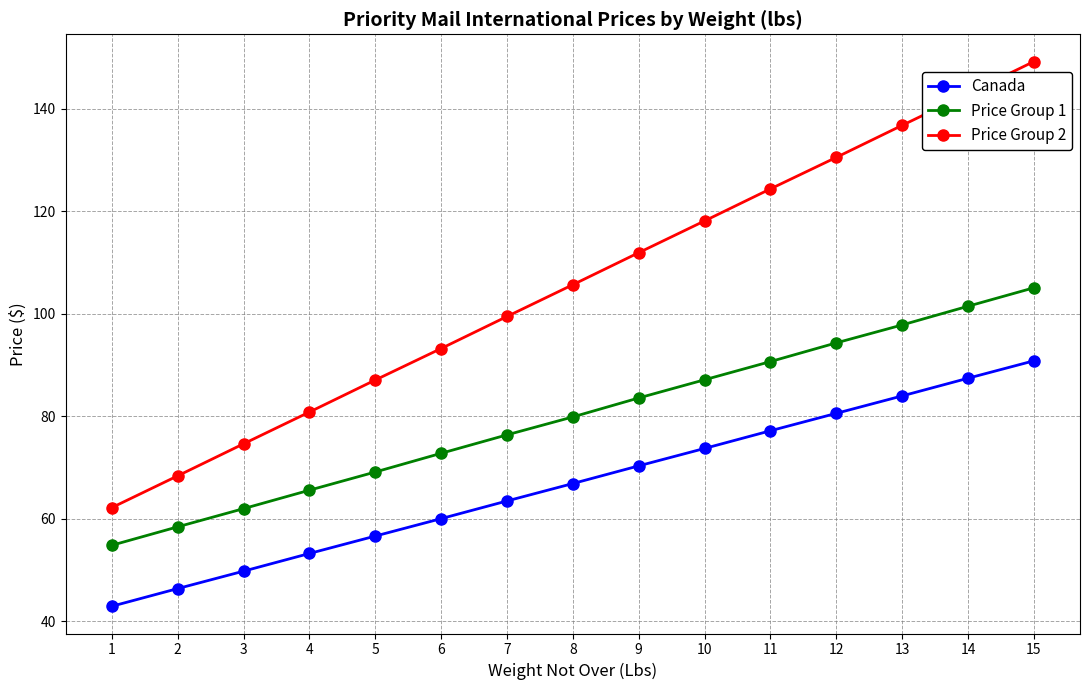

Where is Price Group 2 nearest to the value 105?

8